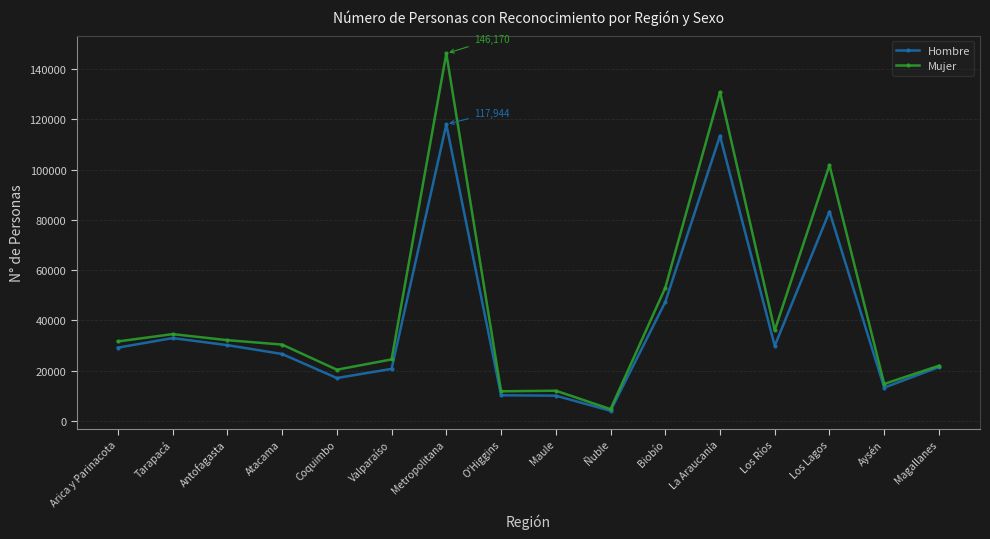

What is the difference between the Hombre values at Coquimbo and O'Higgins?

6861